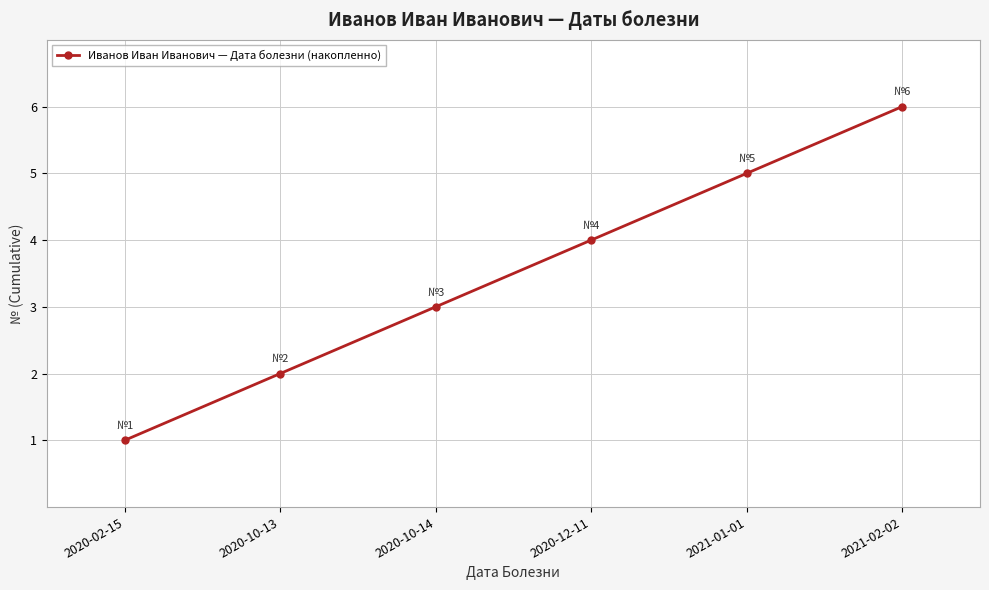

Reading left to right, extract all data points from this chart.

1	2	3	4	5	6